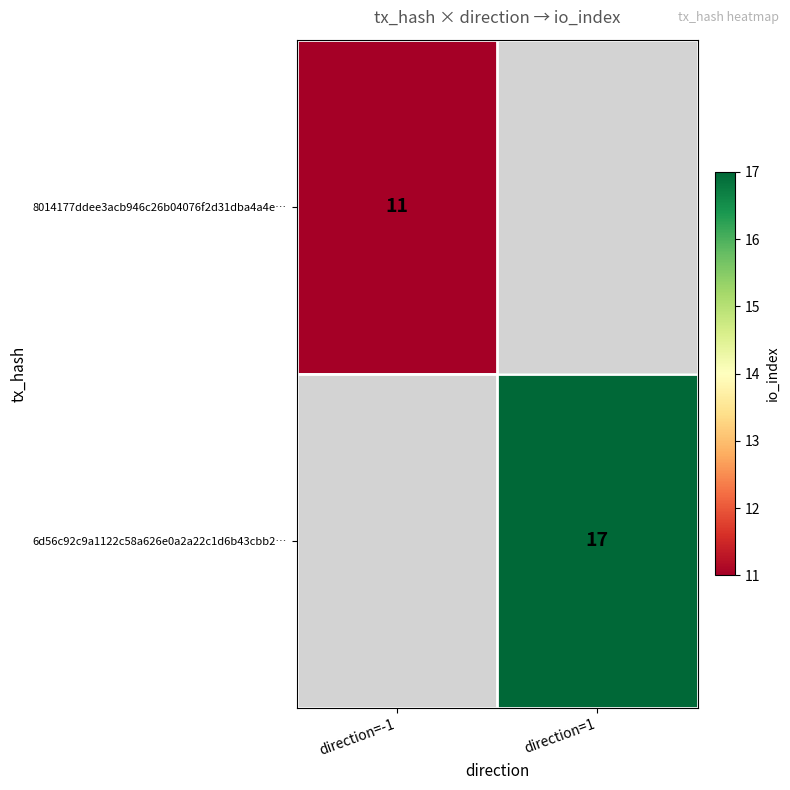

The 8014177ddee3acb946c26b04076f2d31dba4a4e… series shows 5 at direction=-1. True or false?

False